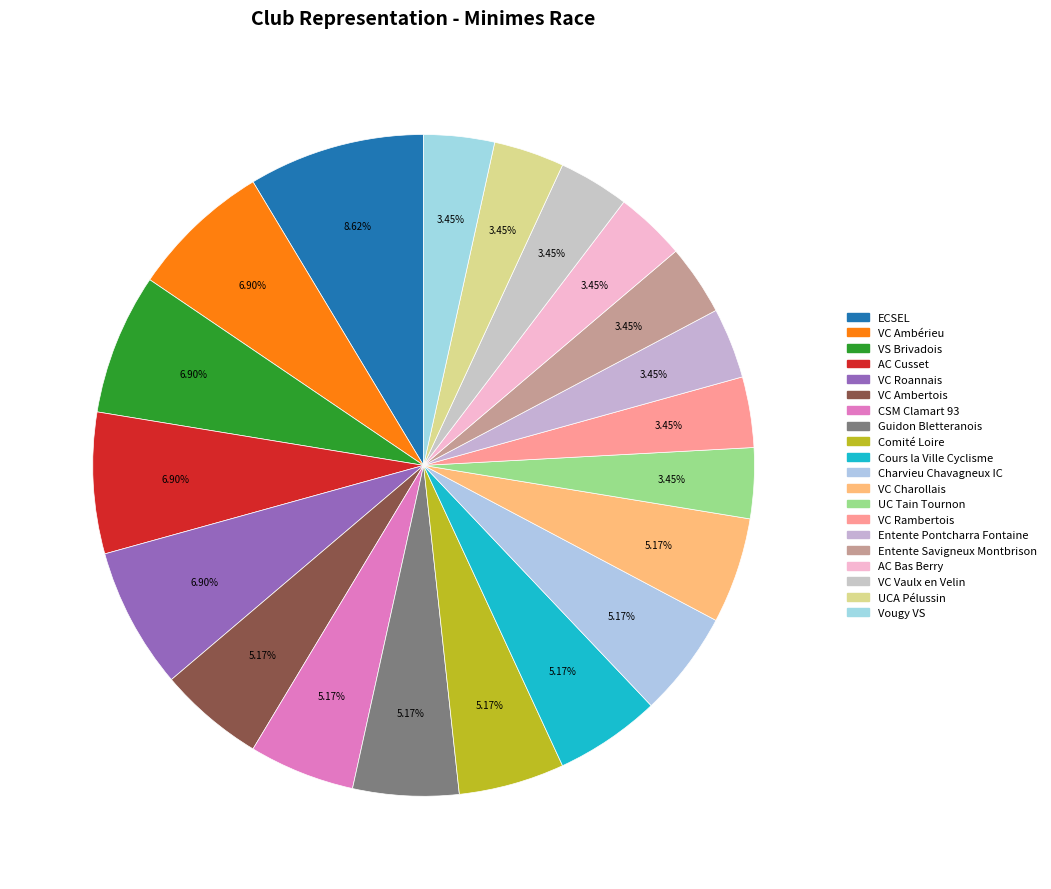

To the nearest percent, what percentage of the pie is VC Roannais?

7%